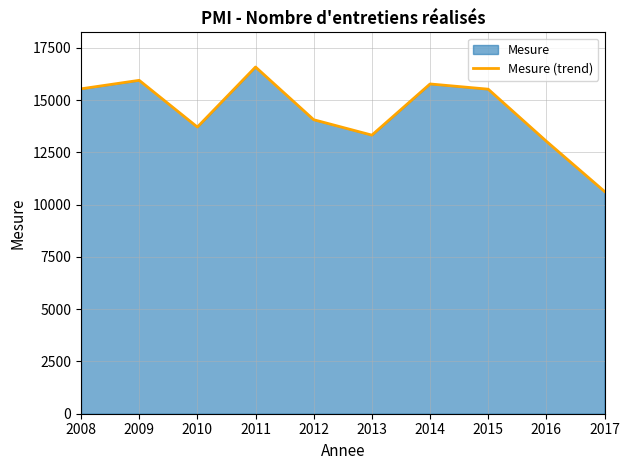

Does the chart display data point markers on the line(s)?

No